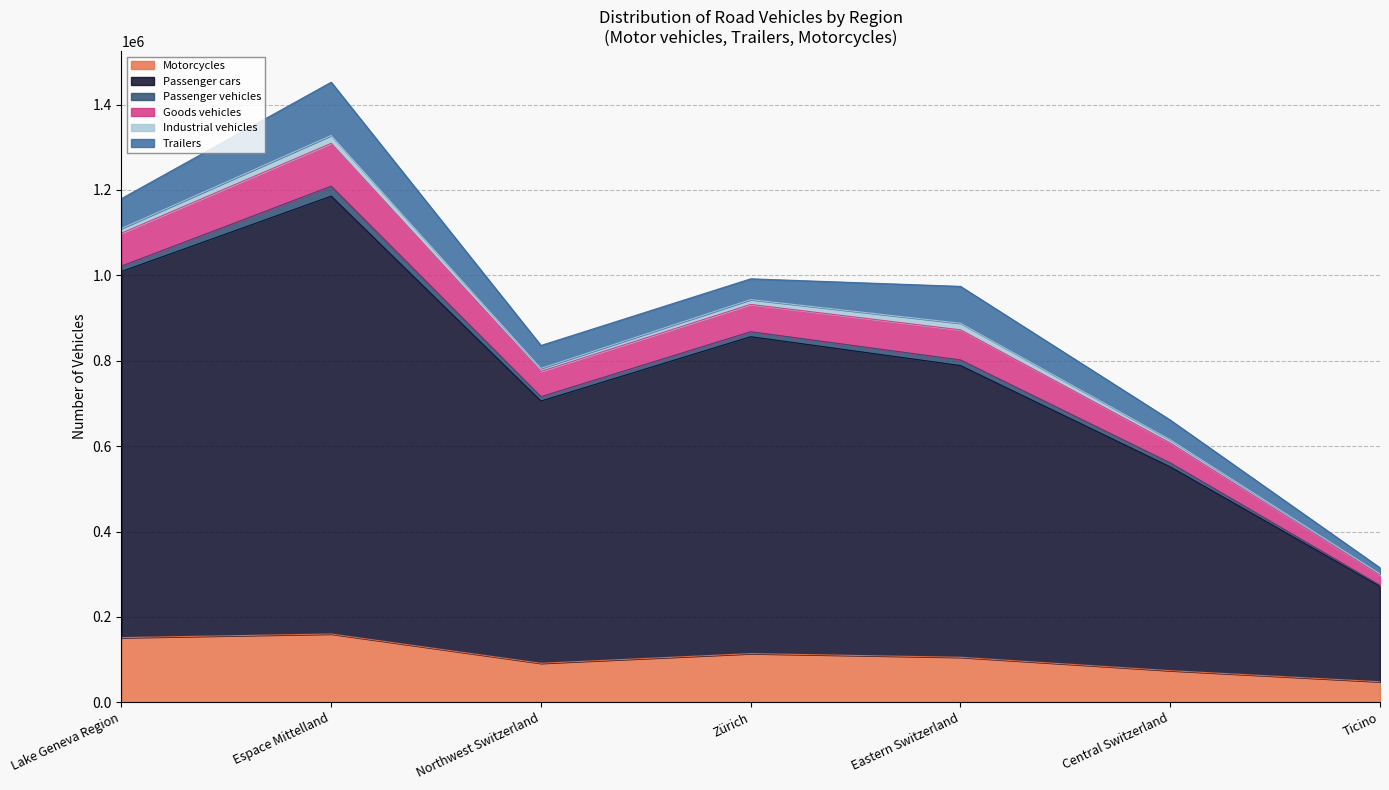

Which label corresponds to the smallest value in the chart?

Ticino